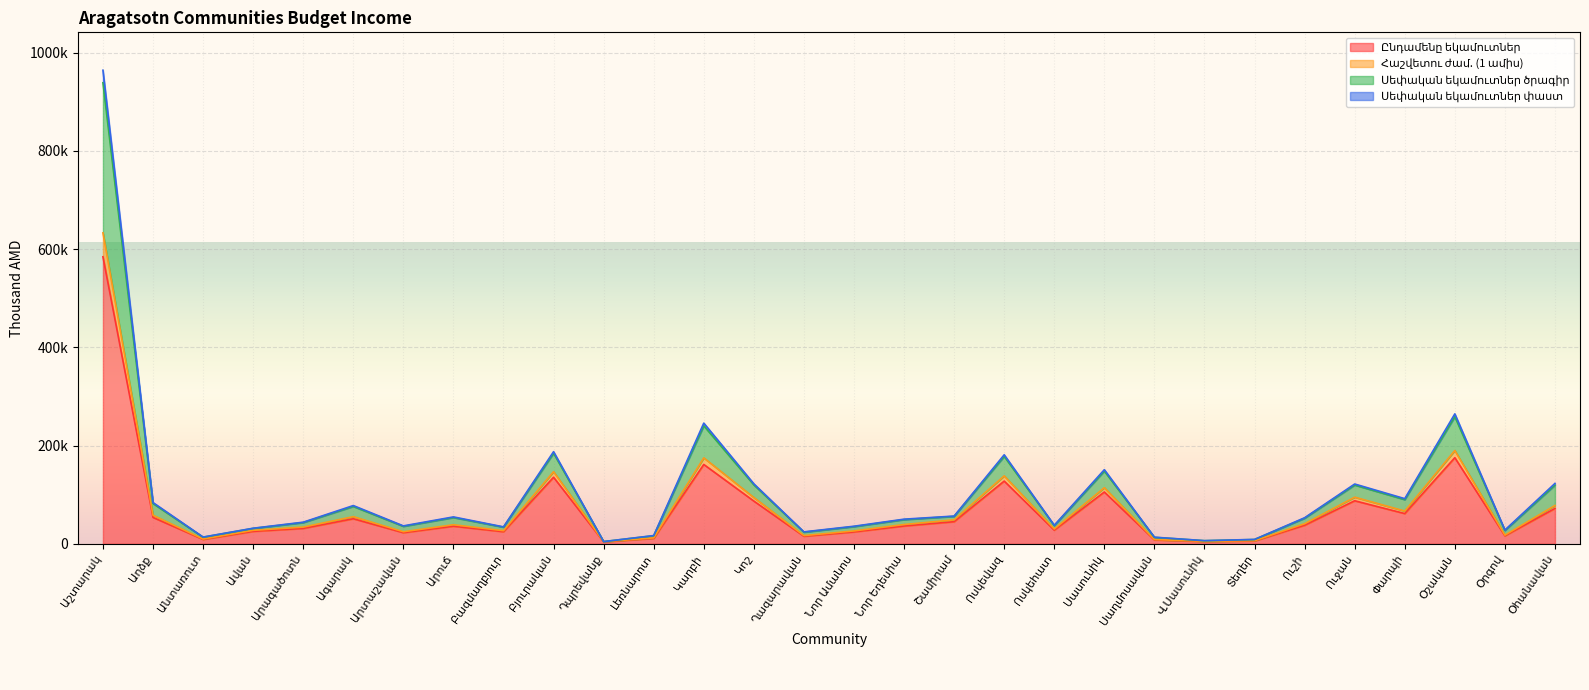

Where is the first local maximum for Սեփական եկամուտներ ծրագիր?

Ագարակ